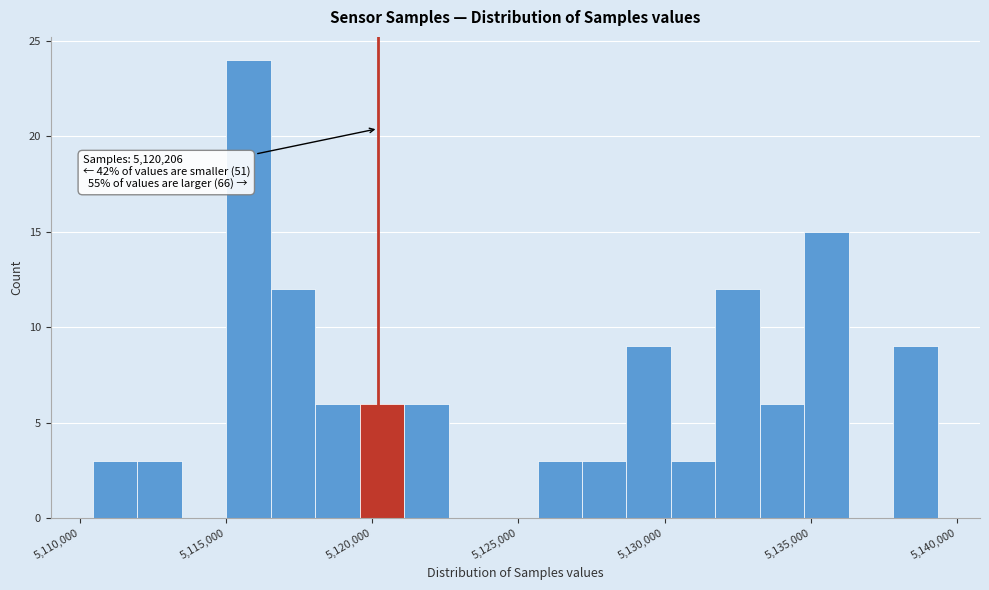

Read against the x-axis, roughly where is the centre of the tallest bar?

5116000